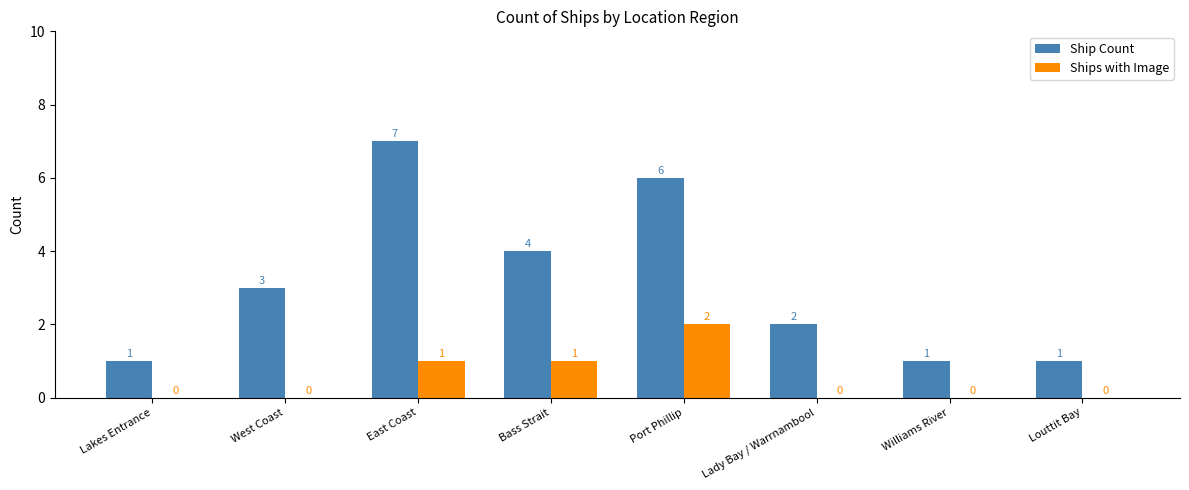

What are all the series names shown in the legend?

Ship Count, Ships with Image